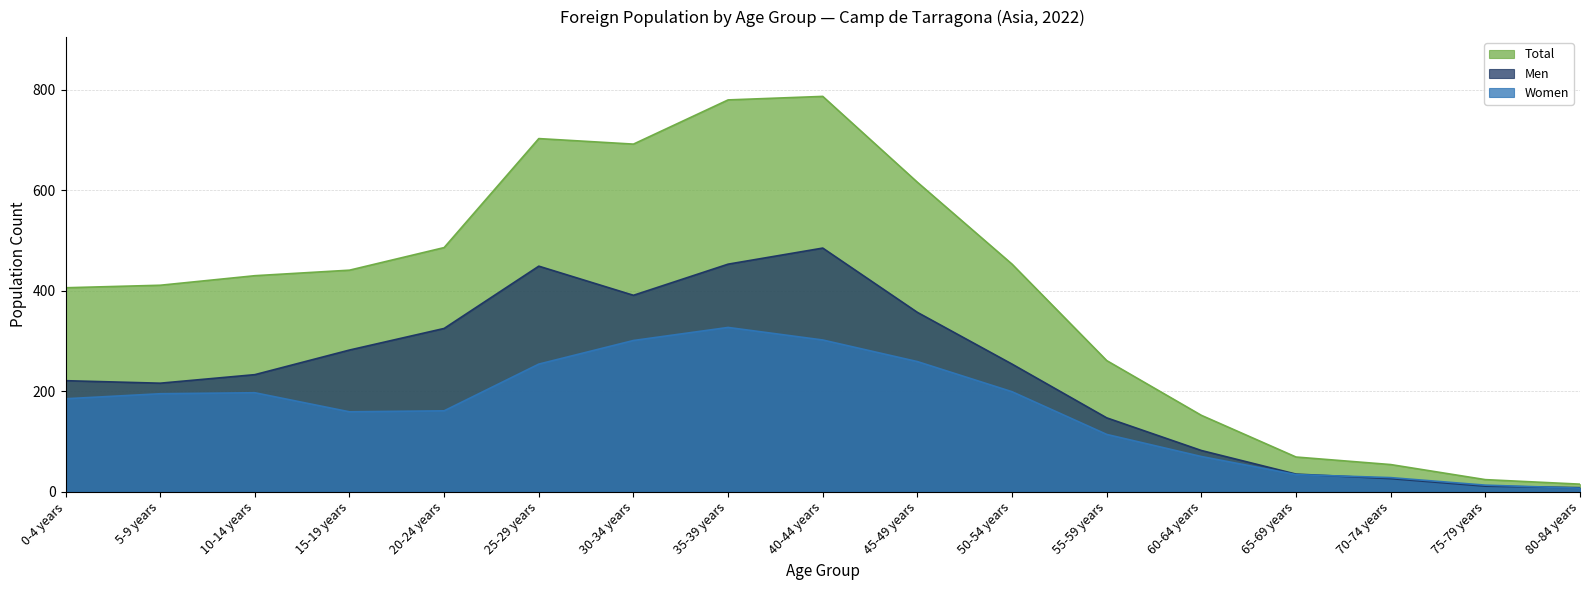

Which series has the widest spread of values?

Total